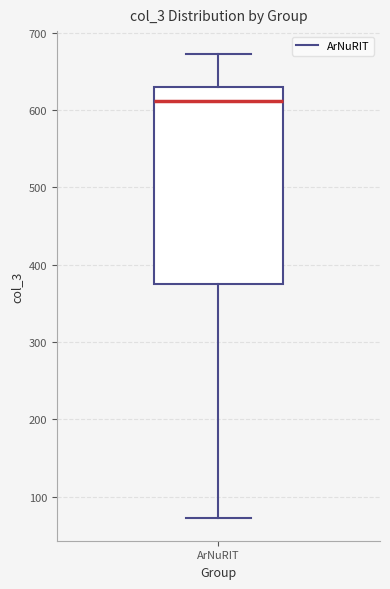

Read this box plot against the y-axis: the position of the median line, the range covered by the box, and the ends of both whiskers. The values are not printed on the chart, so give them approximately, as read against the axis.

median 610, box 380 to 630, whiskers 70 to 670